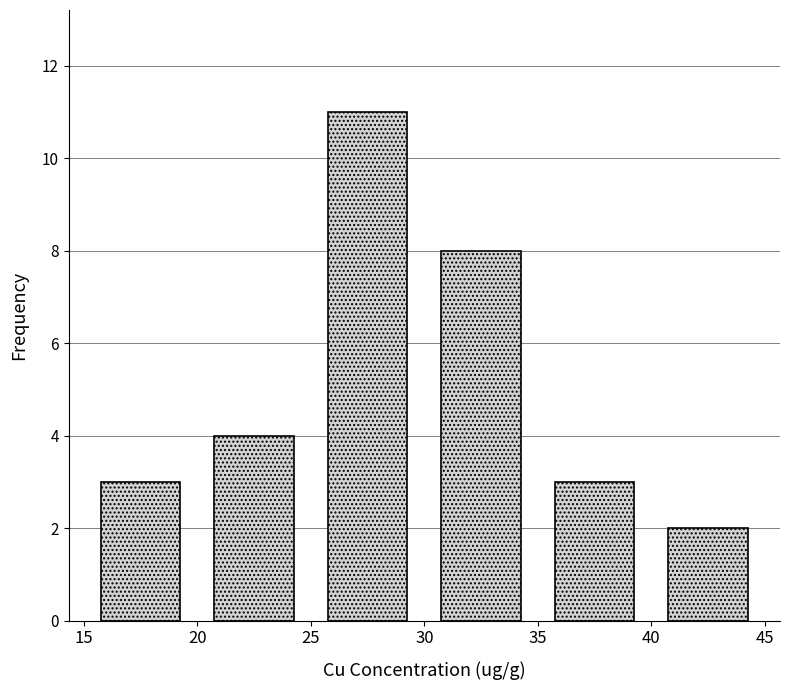

Reading left to right, transcribe this chart: for each bar, give the range it covers on the x-axis and its height. The values are not printed on the chart, so give them approximately, as read against the axis.

15 to 20: 3
20 to 25: 4
25 to 30: 11
30 to 35: 8
35 to 40: 3
40 to 45: 2